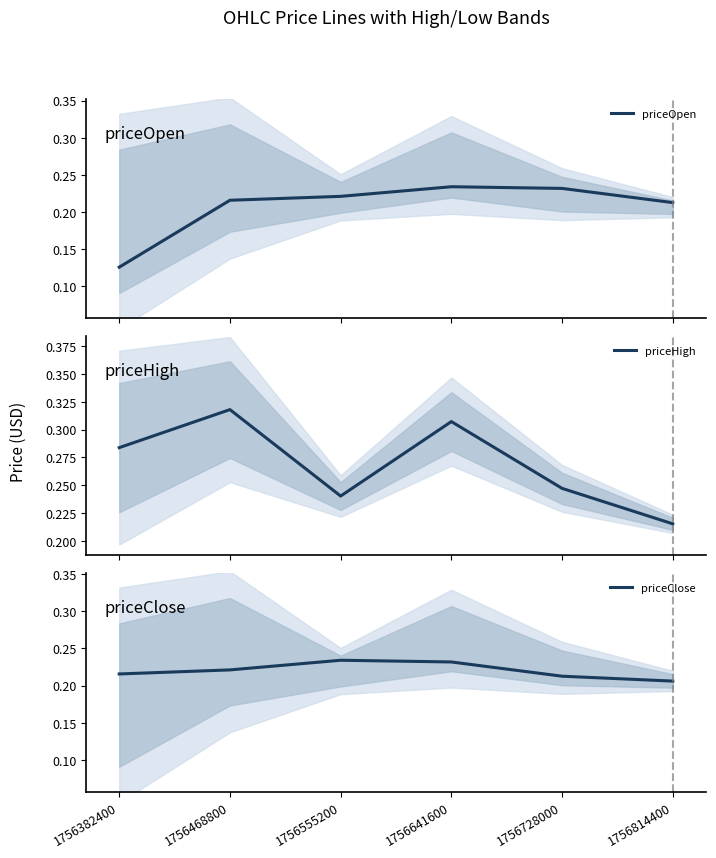

What is the difference between the highest and lowest values at 1756382400?

0.2